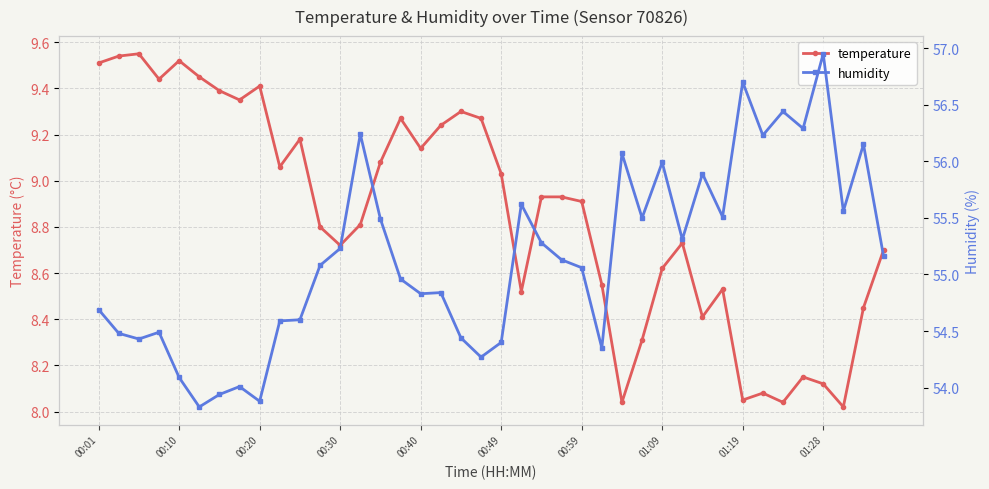

True or false: temperature and humidity cross at least once.

False